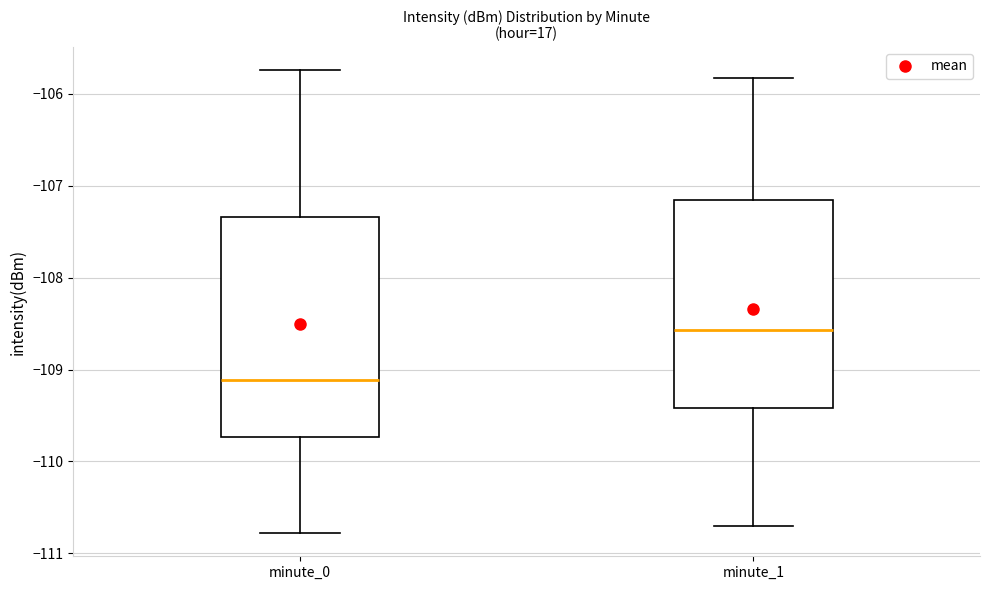

Where does the median line of the box for minute_1 sit on the y-axis? The values are not printed on the chart, so give them approximately, as read against the axis.

-108.6